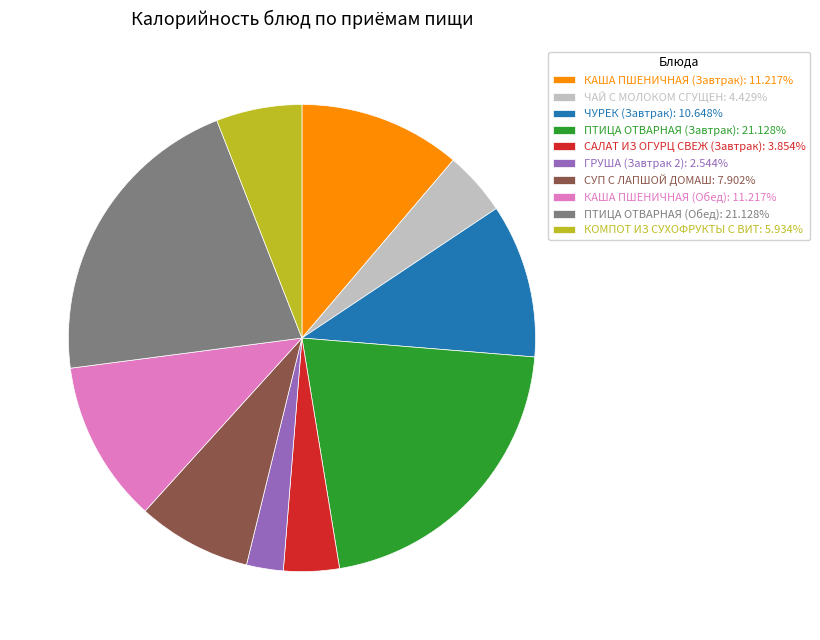

The КОМПОТ ИЗ СУХОФРУКТЫ С ВИТ slice represents 1% of the pie. True or false?

False